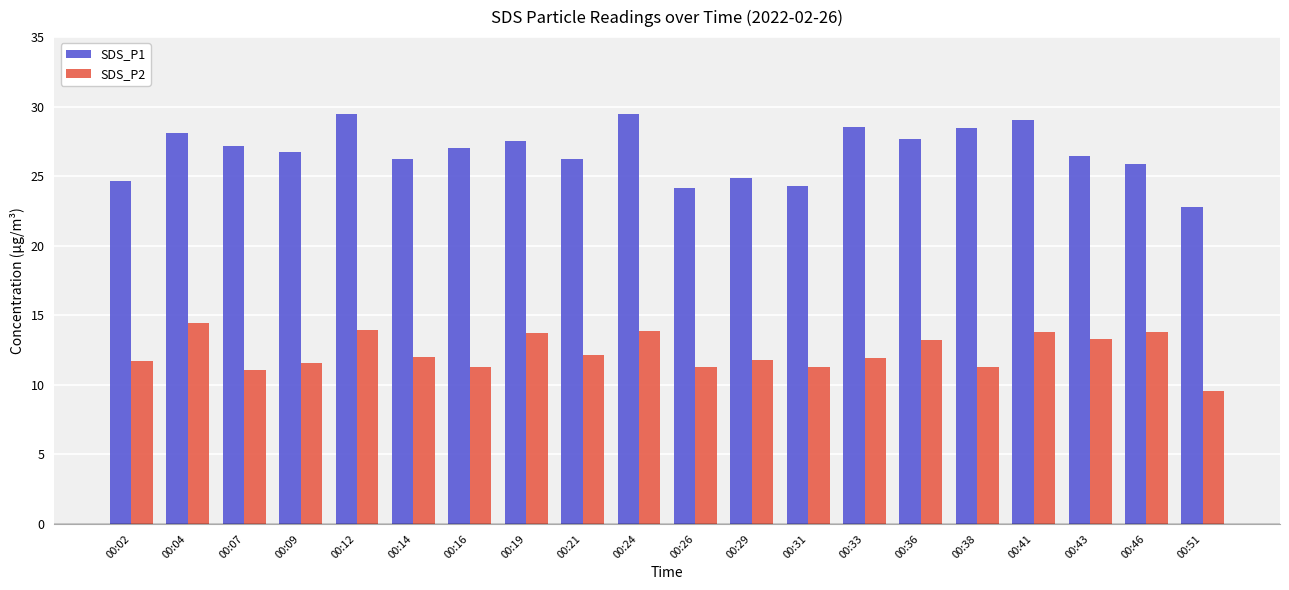

What is the sum of the SDS_P2 values at 00:38 and 00:21?

23.4